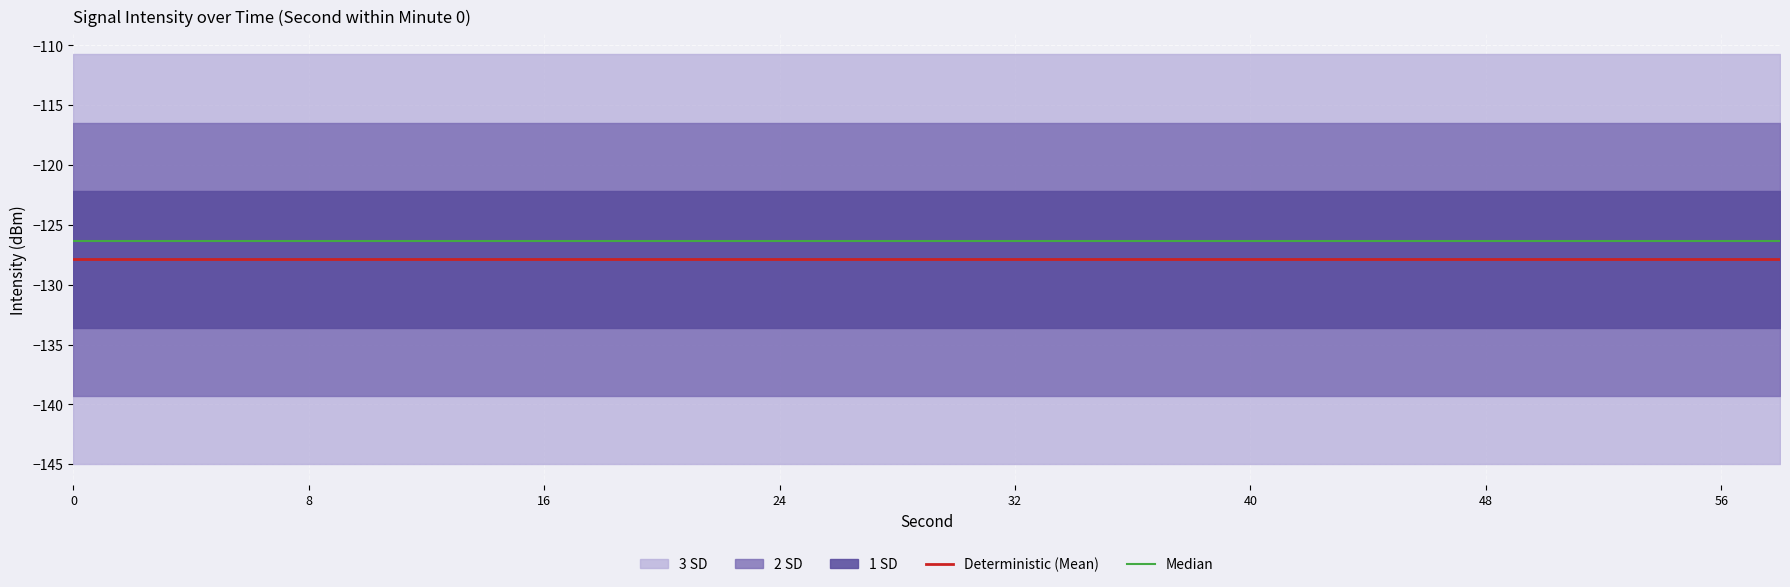

What is the highest value of the Median series?

-126.4